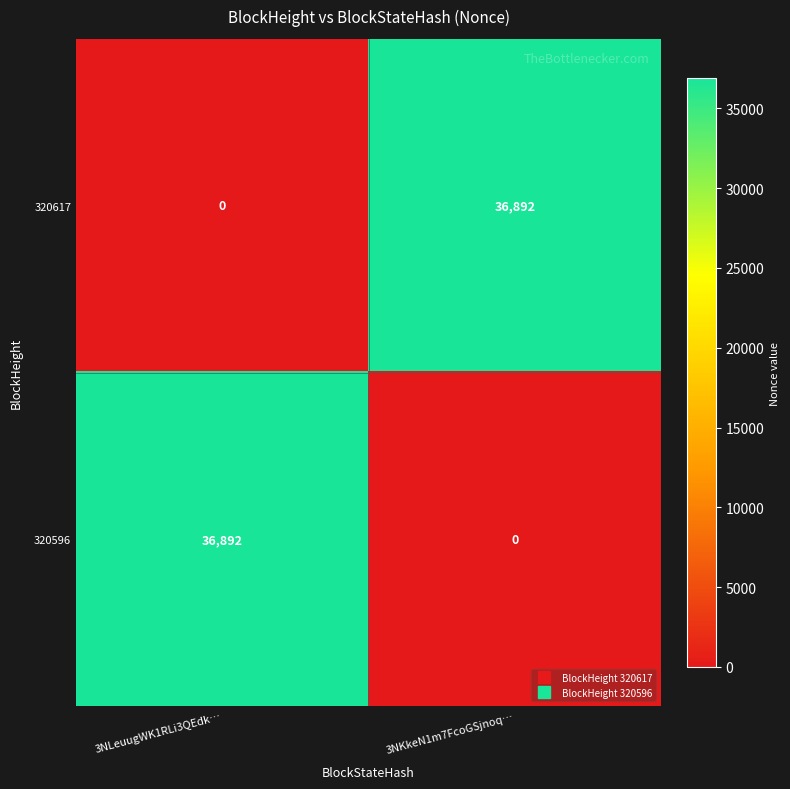

What is the difference between the maximum and minimum values in the 320596 series?

36892